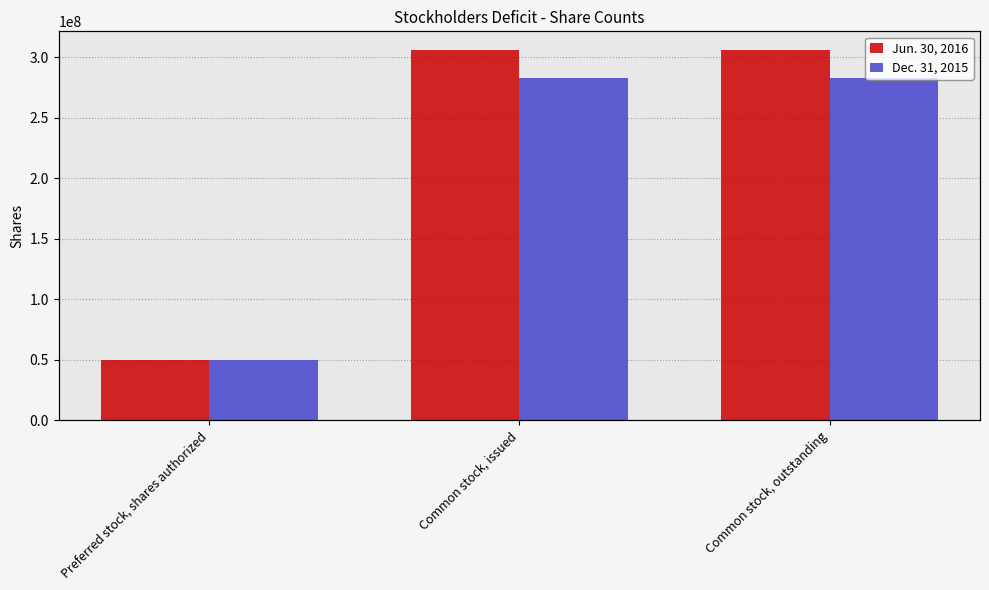

At which label is Jun. 30, 2016 closest to 178136087?

Preferred stock, shares authorized